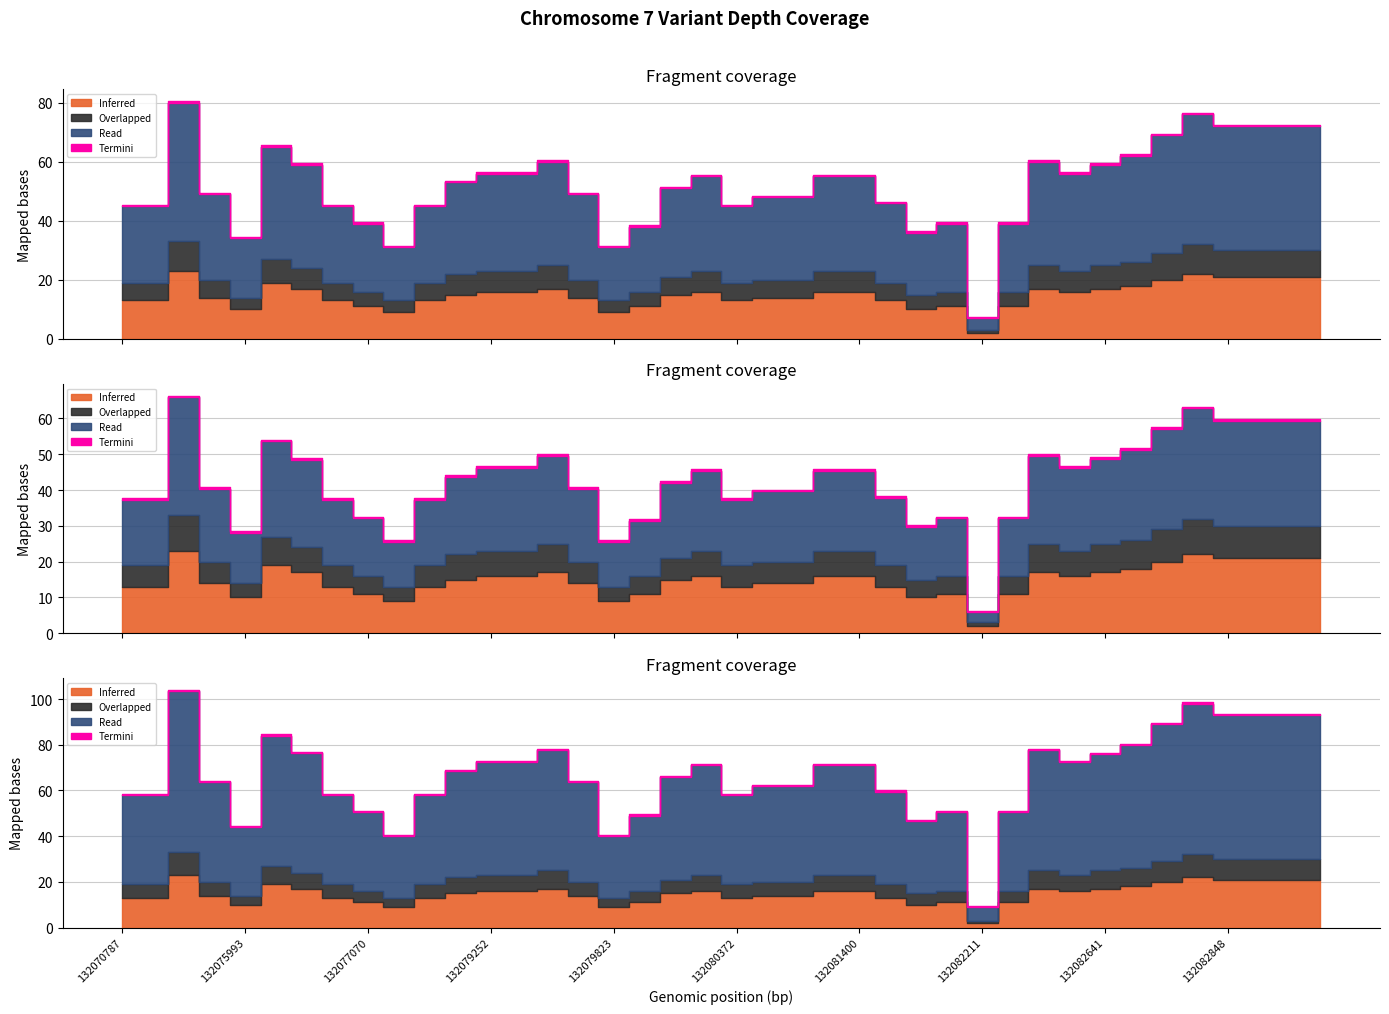

How many interior local peaks does the Depth (Overlapped) series have?

6